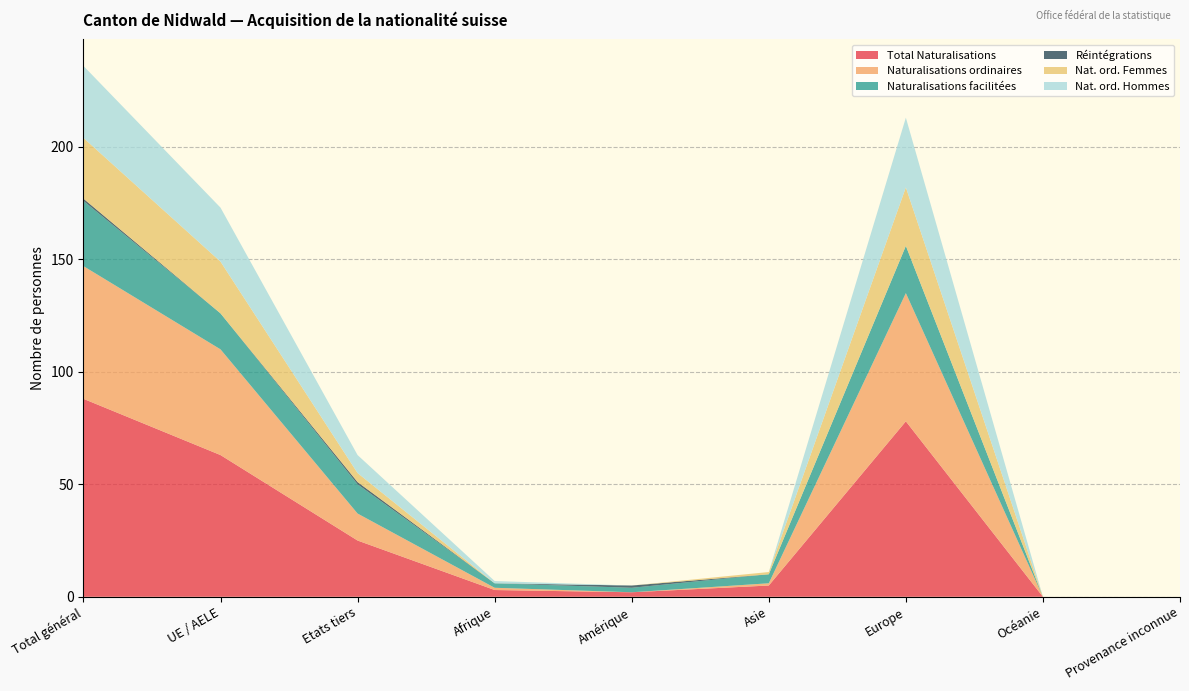

Reading left to right, transcribe all the data shown in this chart.

Total Naturalisations: Total général=88	UE / AELE=63	Etats tiers=25	Afrique=3	Amérique=2	Asie=5	Europe=78	Océanie=0	Provenance inconnue=0
Naturalisations ordinaires: Total général=59	UE / AELE=47	Etats tiers=12	Afrique=1	Amérique=0	Asie=1	Europe=57	Océanie=0	Provenance inconnue=0
Naturalisations facilitées: Total général=29	UE / AELE=16	Etats tiers=13	Afrique=2	Amérique=2	Asie=4	Europe=21	Océanie=0	Provenance inconnue=0
Réintégrations: Total général=1	UE / AELE=0	Etats tiers=1	Afrique=0	Amérique=1	Asie=0	Europe=0	Océanie=0	Provenance inconnue=0
Nat. ord. Femmes: Total général=27	UE / AELE=23	Etats tiers=4	Afrique=0	Amérique=0	Asie=1	Europe=26	Océanie=0	Provenance inconnue=0
Nat. ord. Hommes: Total général=32	UE / AELE=24	Etats tiers=8	Afrique=1	Amérique=0	Asie=0	Europe=31	Océanie=0	Provenance inconnue=0